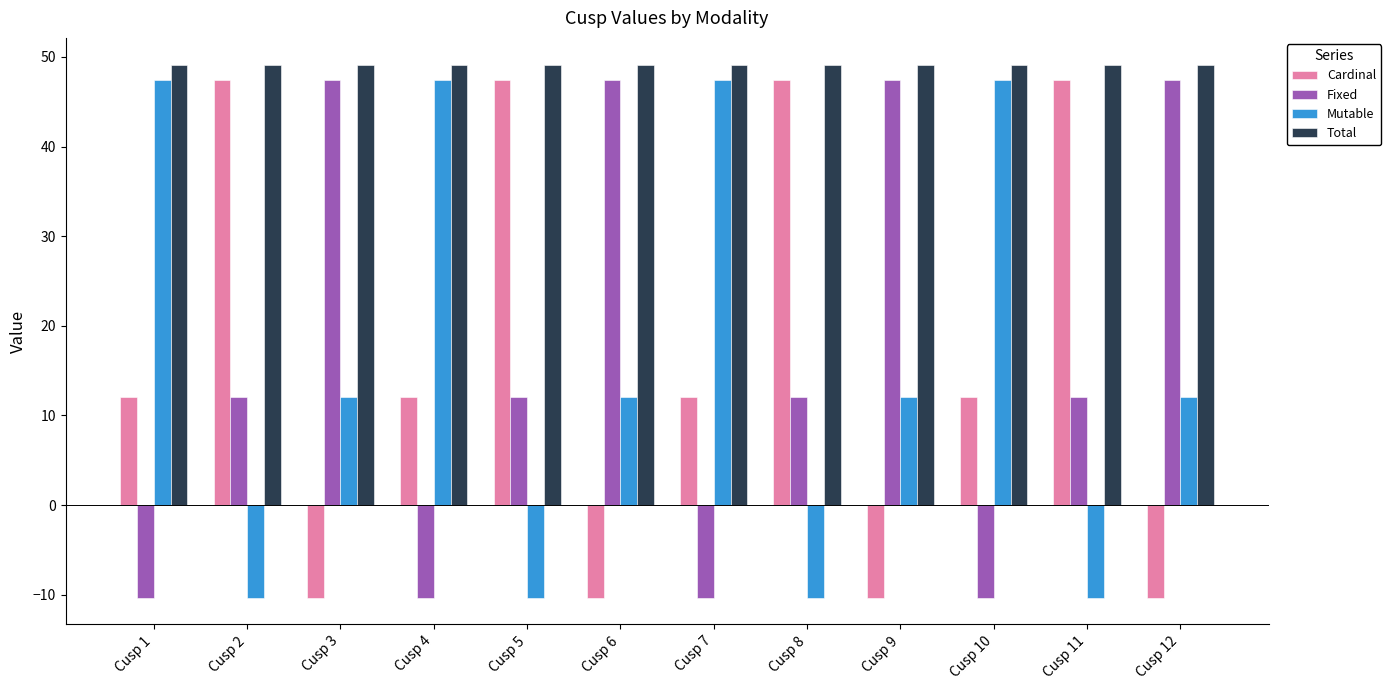

Which series has the largest total across all categories?

Total